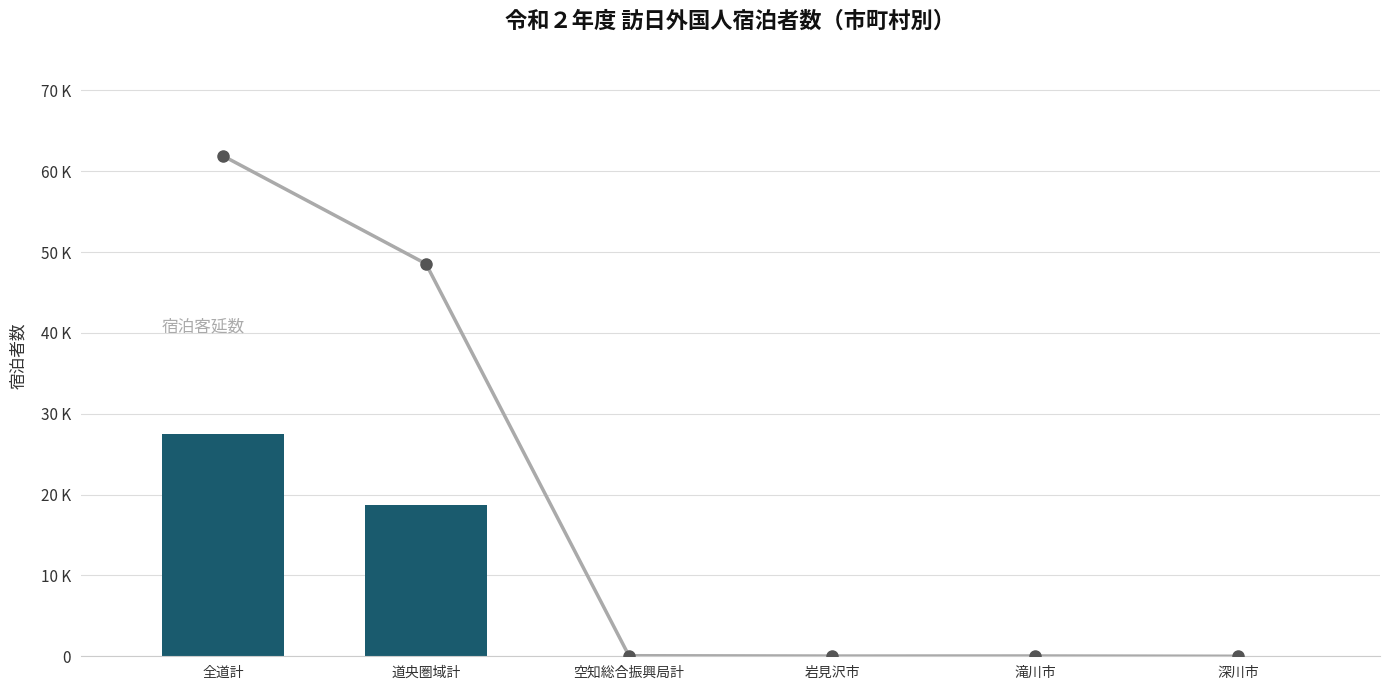

Between 全道計 and 深川市, which series saw the biggest shift?

宿泊客延数（計）